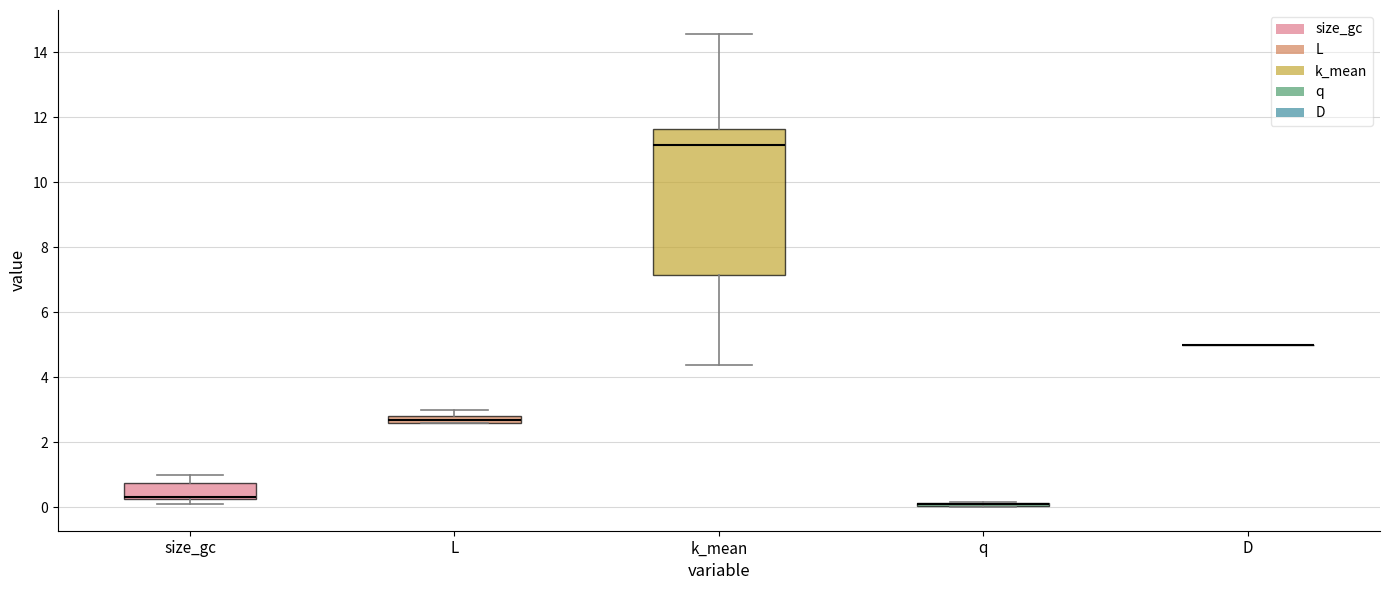

Comparing the boxes themselves (not the whiskers), which one is the tallest?

k_mean